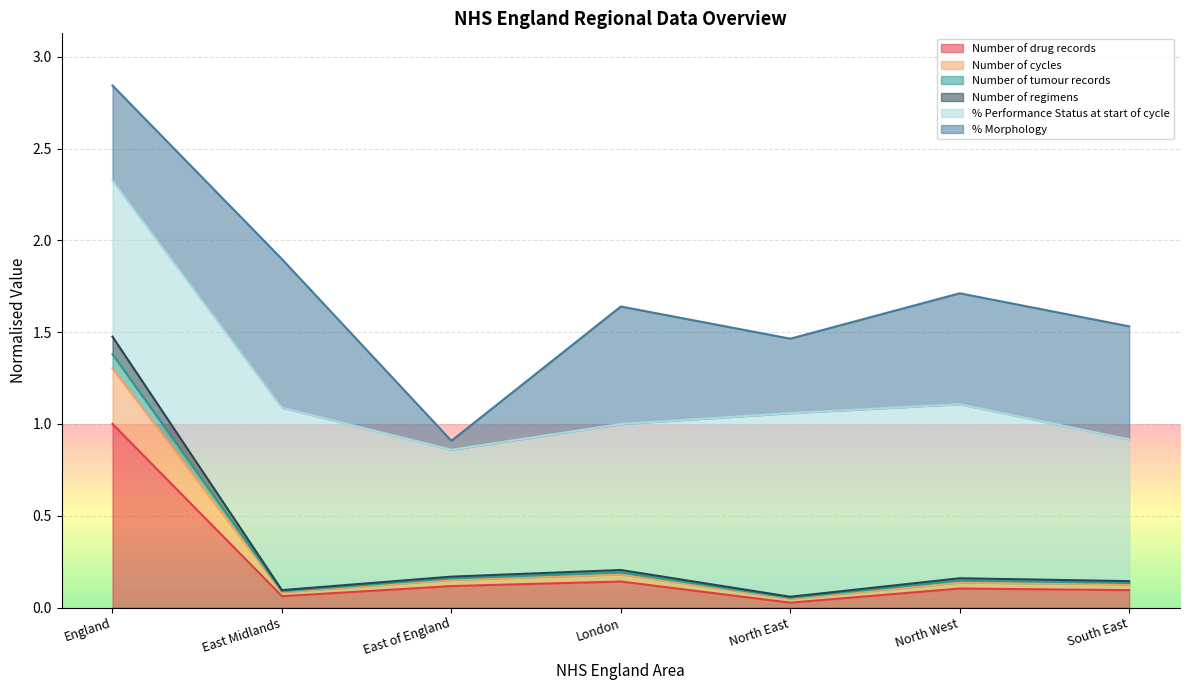

At which category is the sum across all series the highest?

England